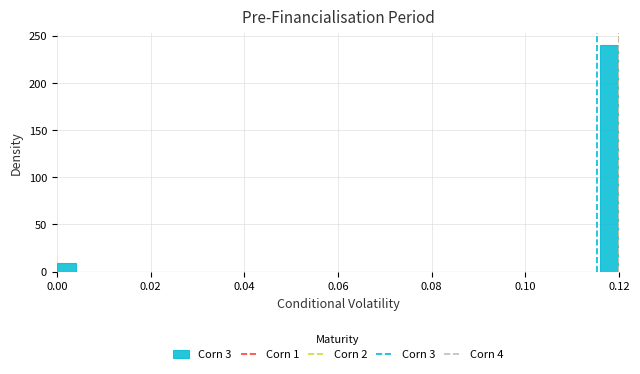

Around what value on the x-axis is the tallest bar? Give the approximate position of its centre, as read against the axis.

0.118